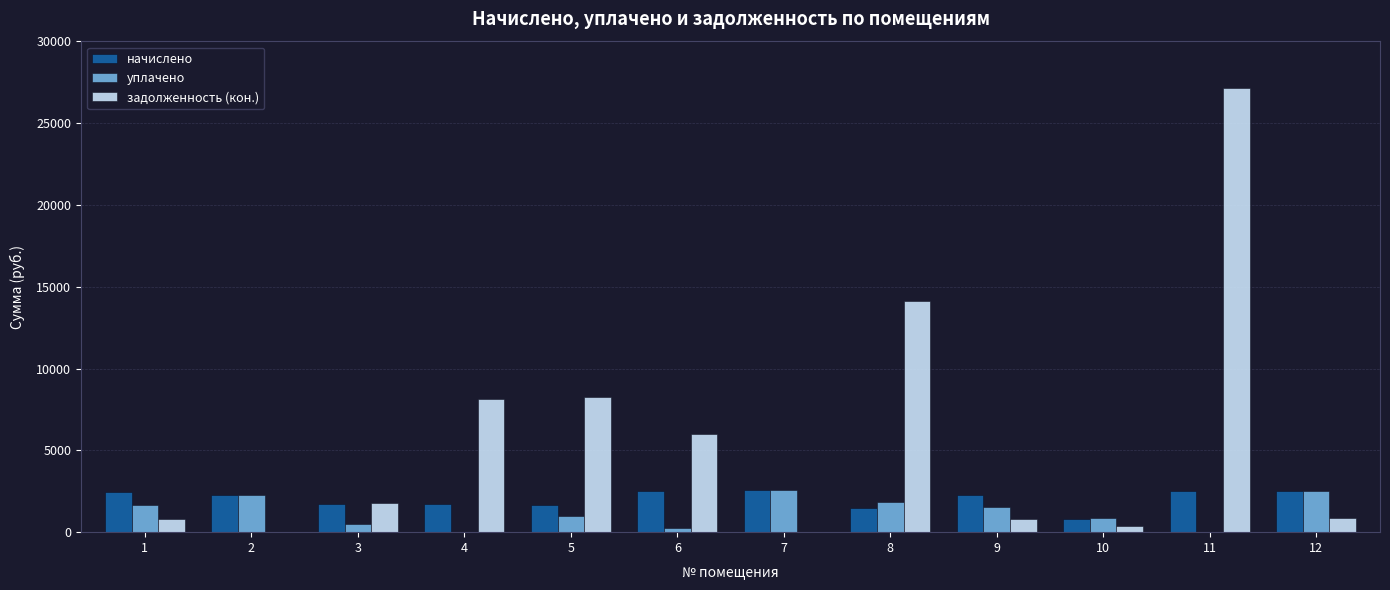

What is the difference between the начислено values at 2 and 10?

1462.7